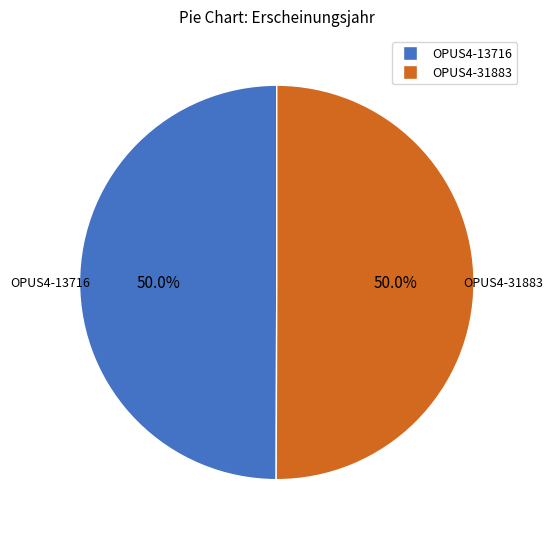

Combined, what portion of the pie is OPUS4-31883 and OPUS4-13716?

100.0%